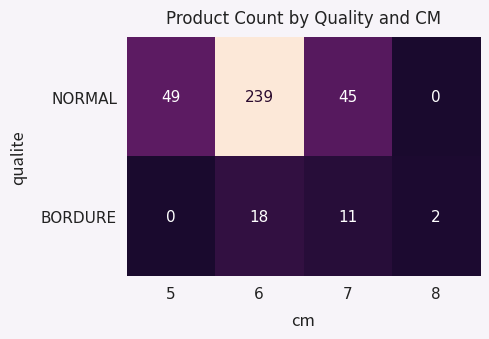

Reading right to left, what are all the values shown in this chart?

NORMAL: 8=0	7=45	6=239	5=49
BORDURE: 8=2	7=11	6=18	5=0